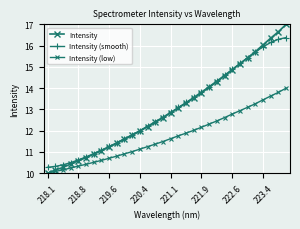

Does the chart have visible grid lines?

Yes